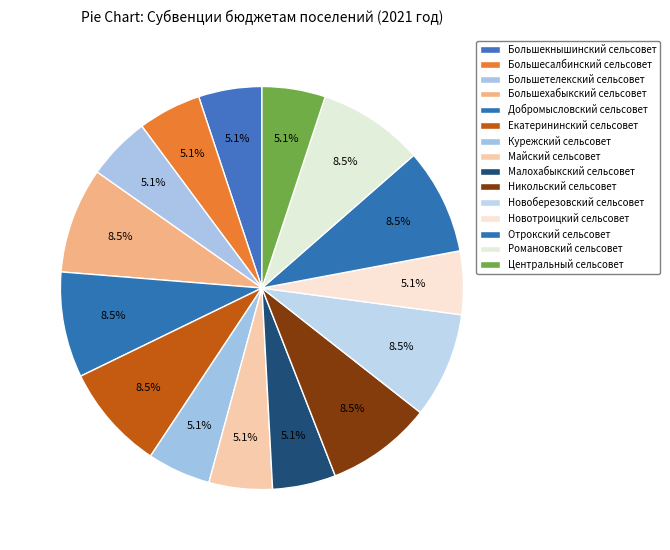

To the nearest percent, what is the difference between the largest and smallest slice percentages?

3%